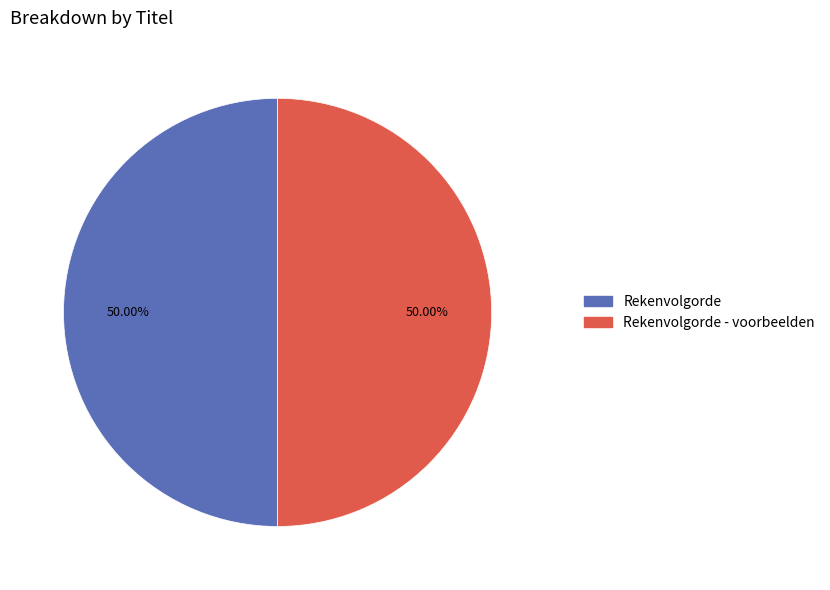

To the nearest percent, what portion does Rekenvolgorde represent?

50%